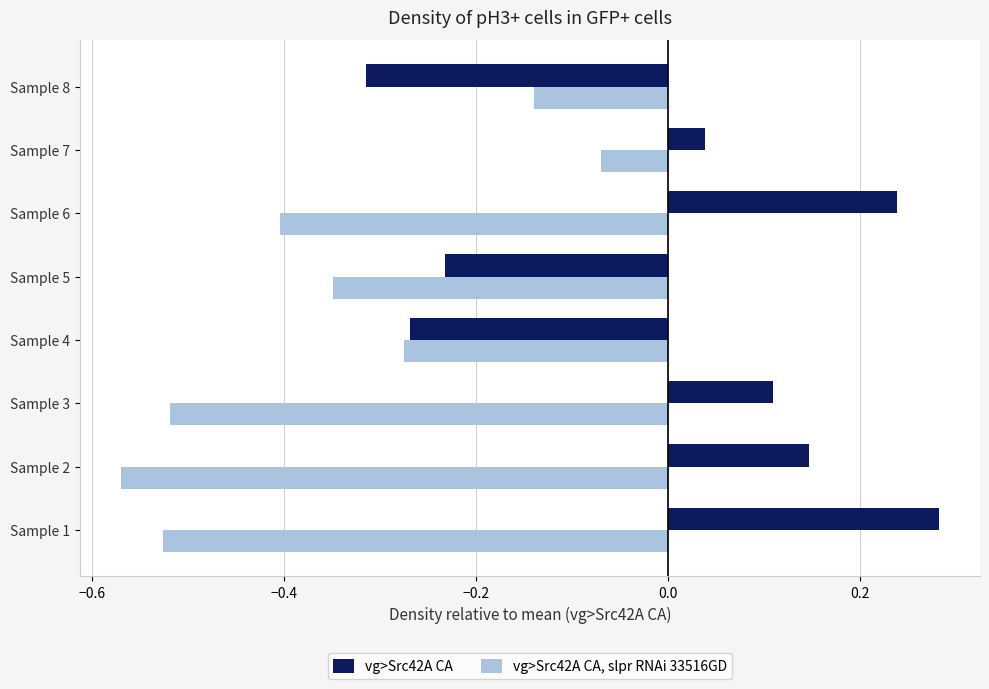

Which category has the lowest value in the vg>Src42A CA series?

Sample 8